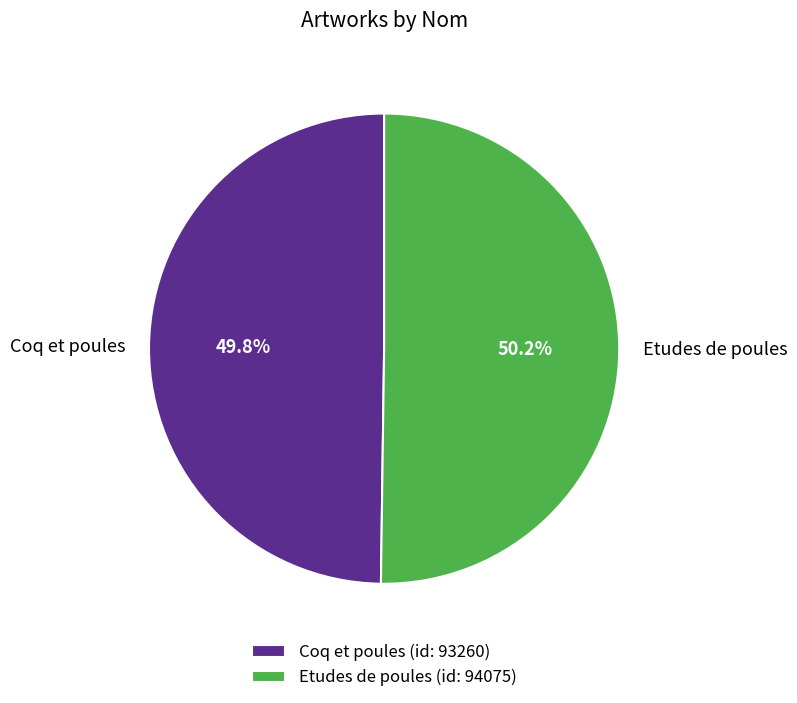

Does any single category account for the majority?

Yes